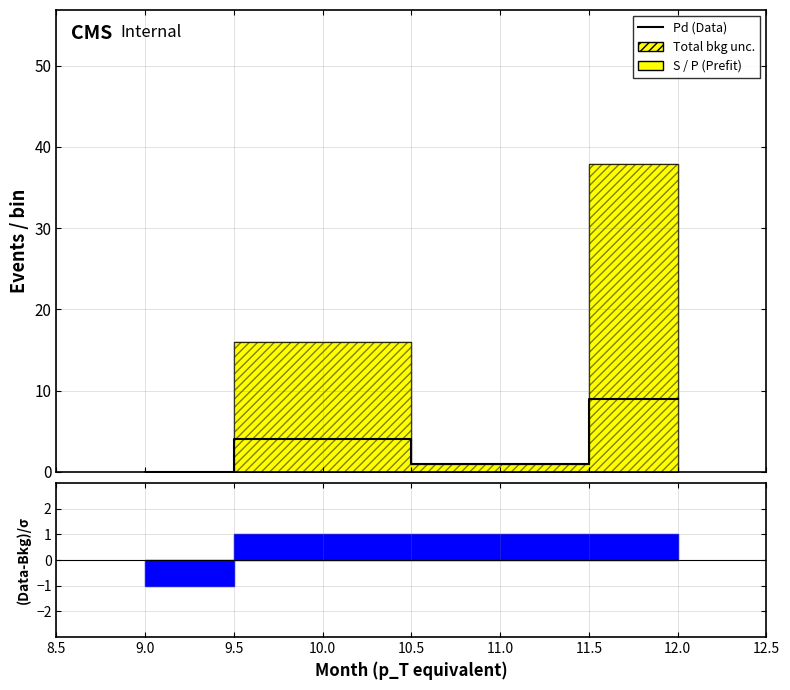

Does the chart have visible grid lines?

Yes